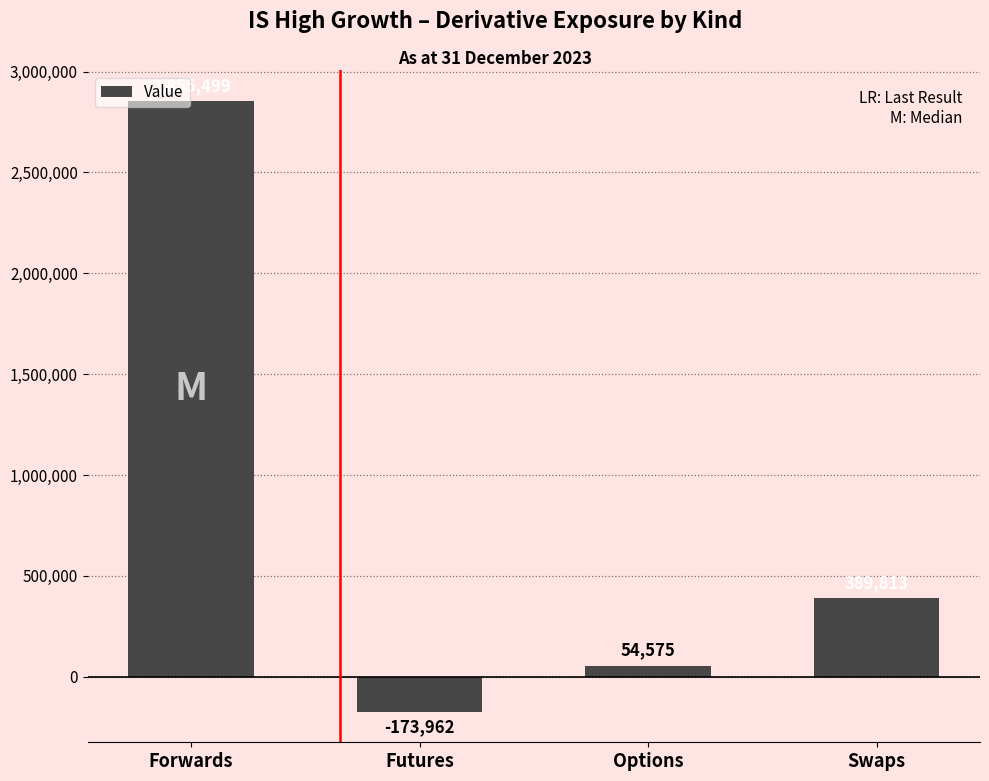

What position from the right is Futures?

3